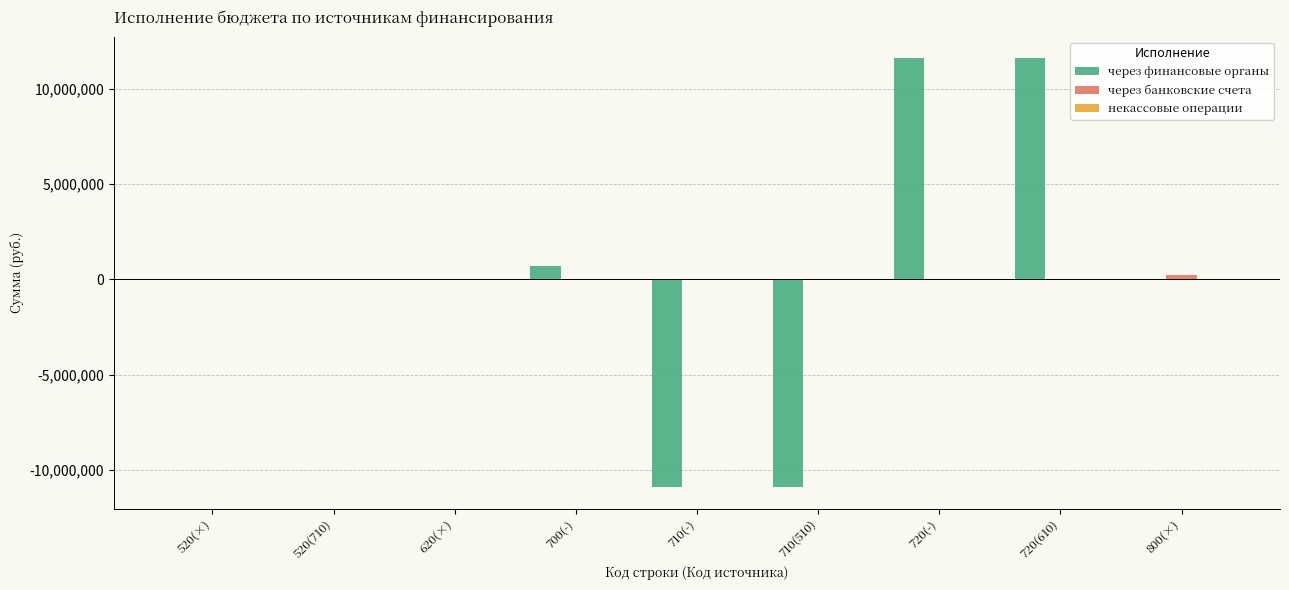

Between 710(-) and 720(-), which series saw the biggest shift?

через финансовые органы